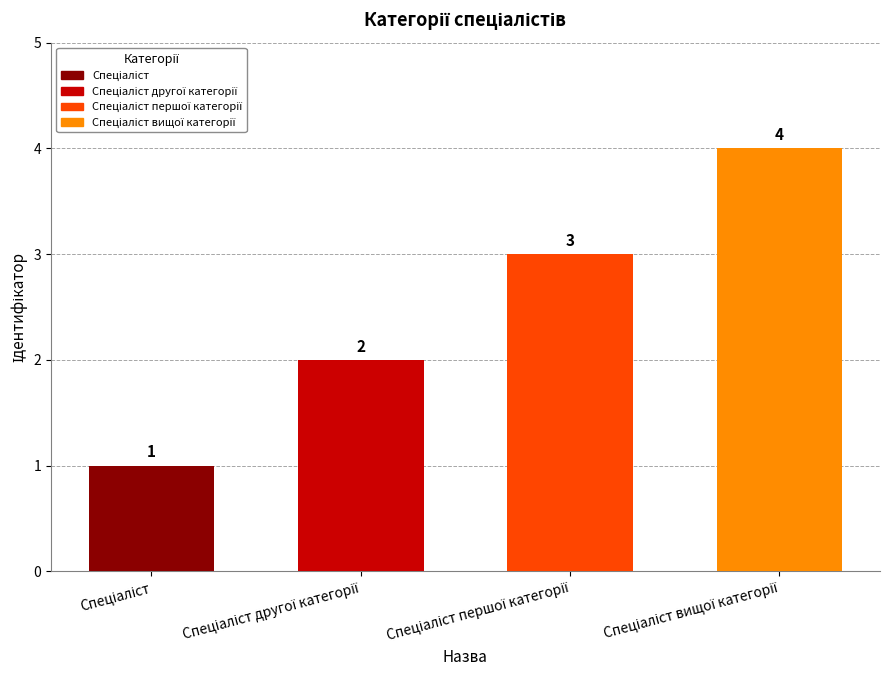

Reading right to left, extract all data points from this chart.

4	3	2	1